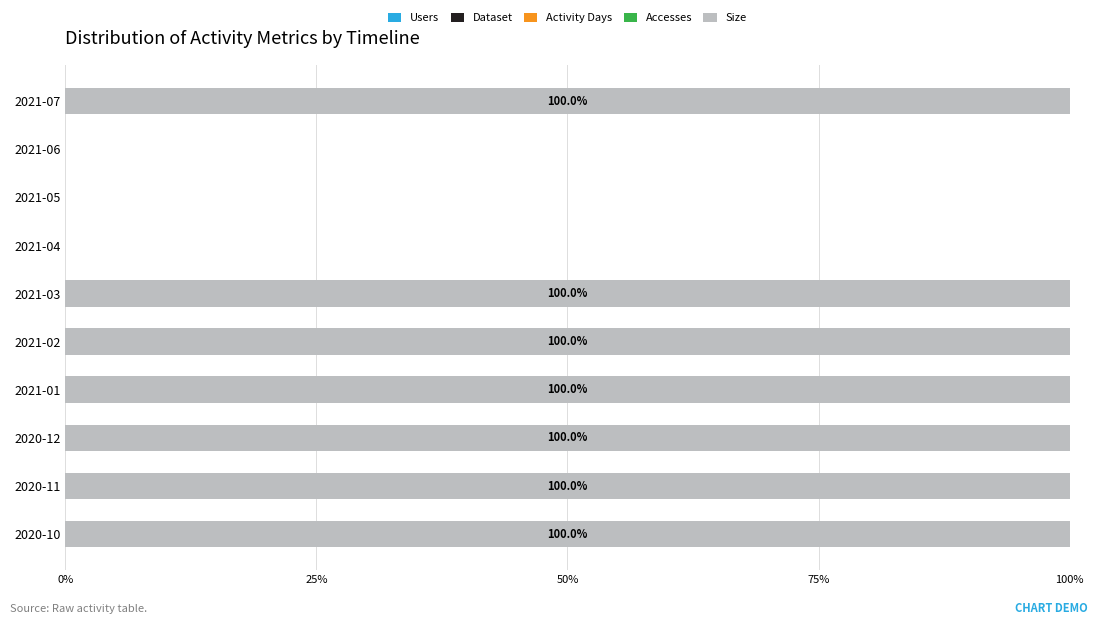

At how many categories does at least one series exceed 42?

7